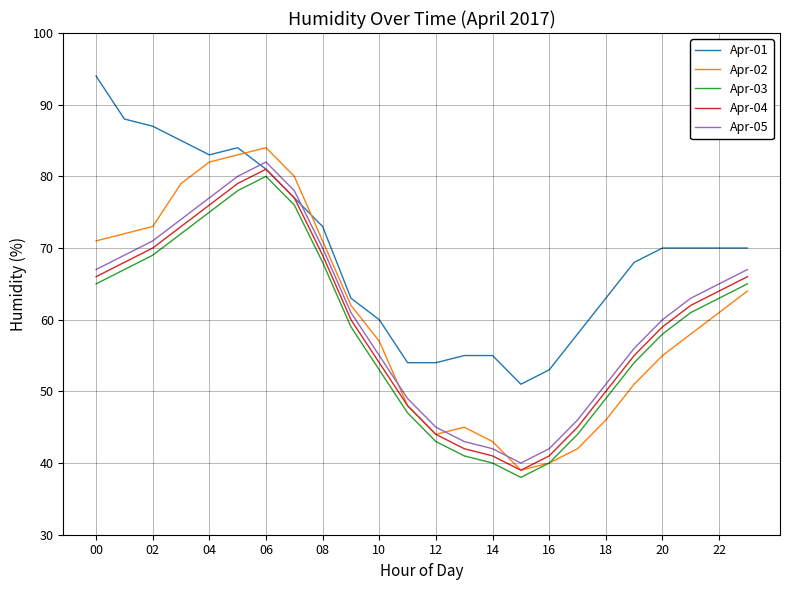

True or false: Apr-01 and Apr-03 intersect in this chart.

False